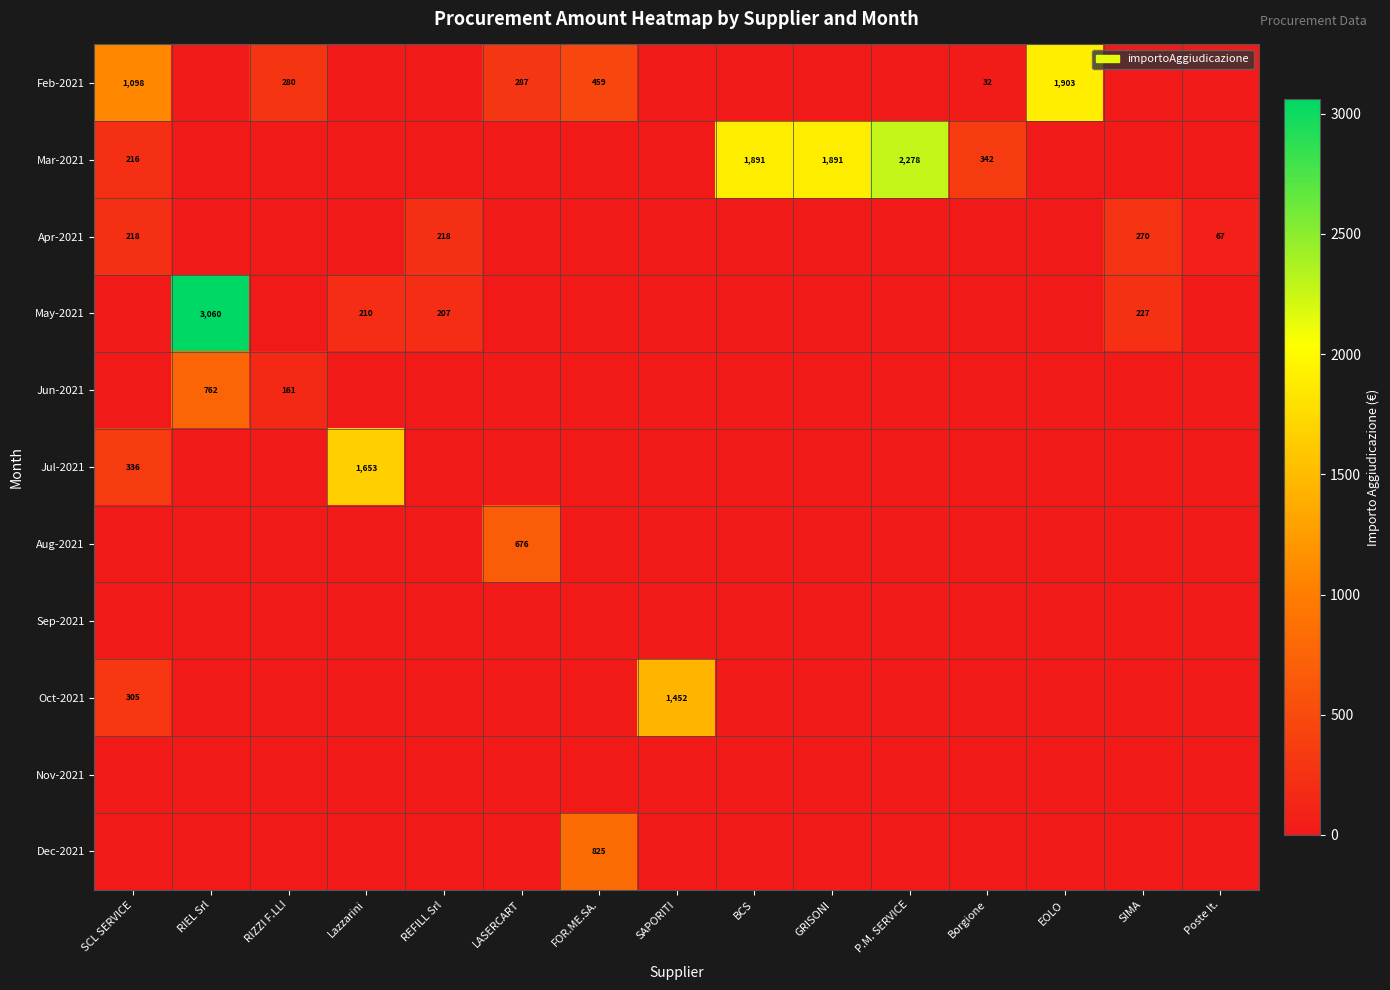

Between RIEL Srl and Lazzarini, which is larger?

RIEL Srl